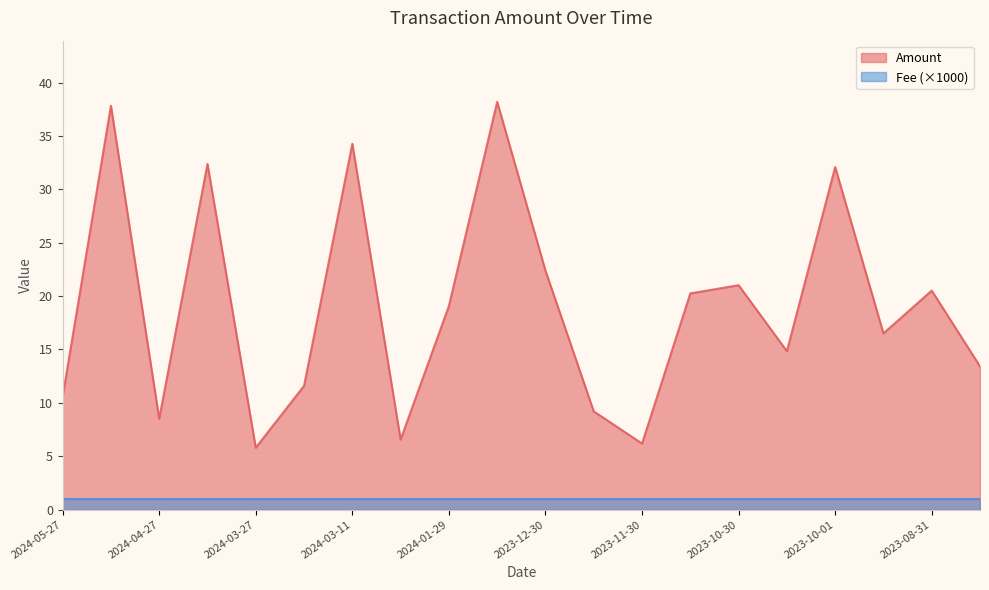

The chart shows a value of 19.1 at 2024-01-29. True or false?

True